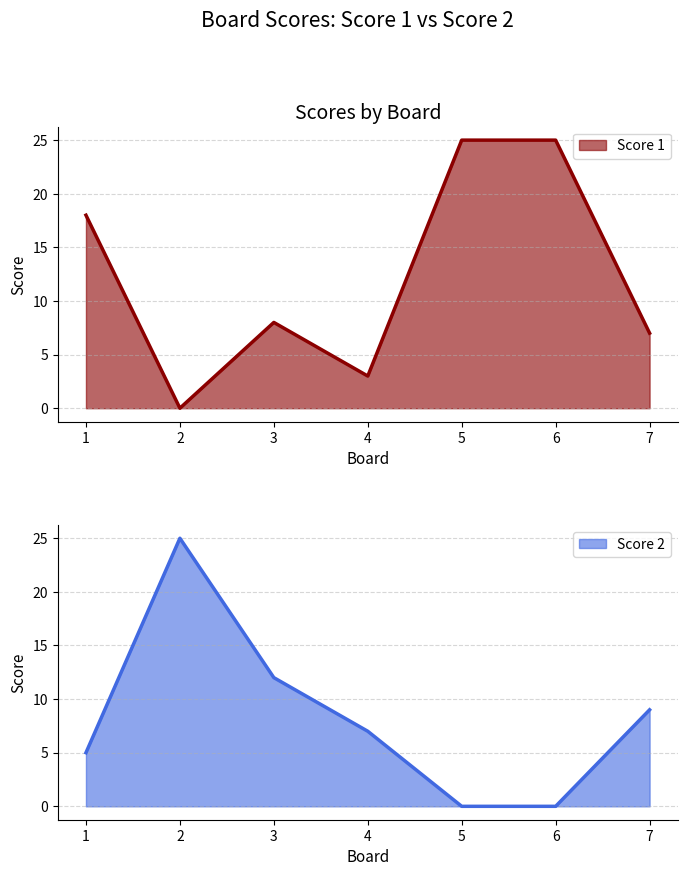

Which series changed the most between 2 and 5?

Score 1